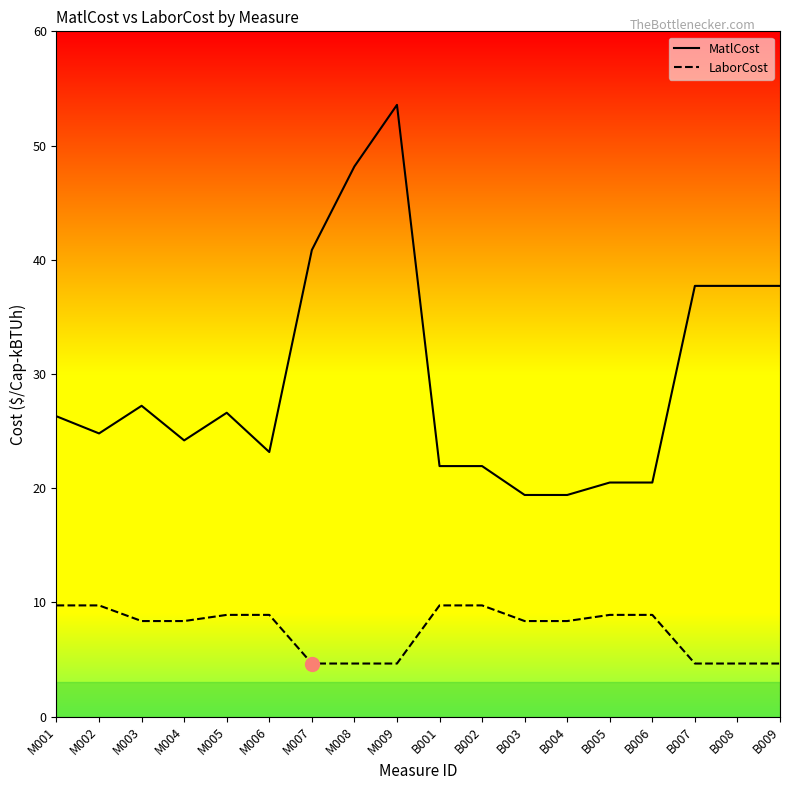

Reading left to right, extract all data points from this chart.

MatlCost: 26.3	24.8	27.2	24.2	26.6	23.2	40.9	48.2	53.6	21.9	21.9	19.4	19.4	20.5	20.5	37.7	37.7	37.7
LaborCost: 9.7	9.7	8.4	8.4	8.9	8.9	4.6	4.6	4.6	9.7	9.7	8.4	8.4	8.9	8.9	4.6	4.6	4.6